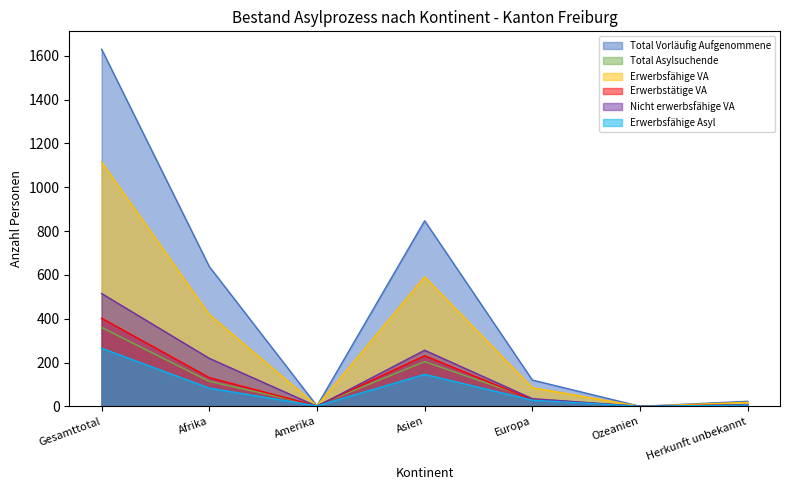

Which series has the largest range (max minus min)?

Total Vorläufig Aufgenommene